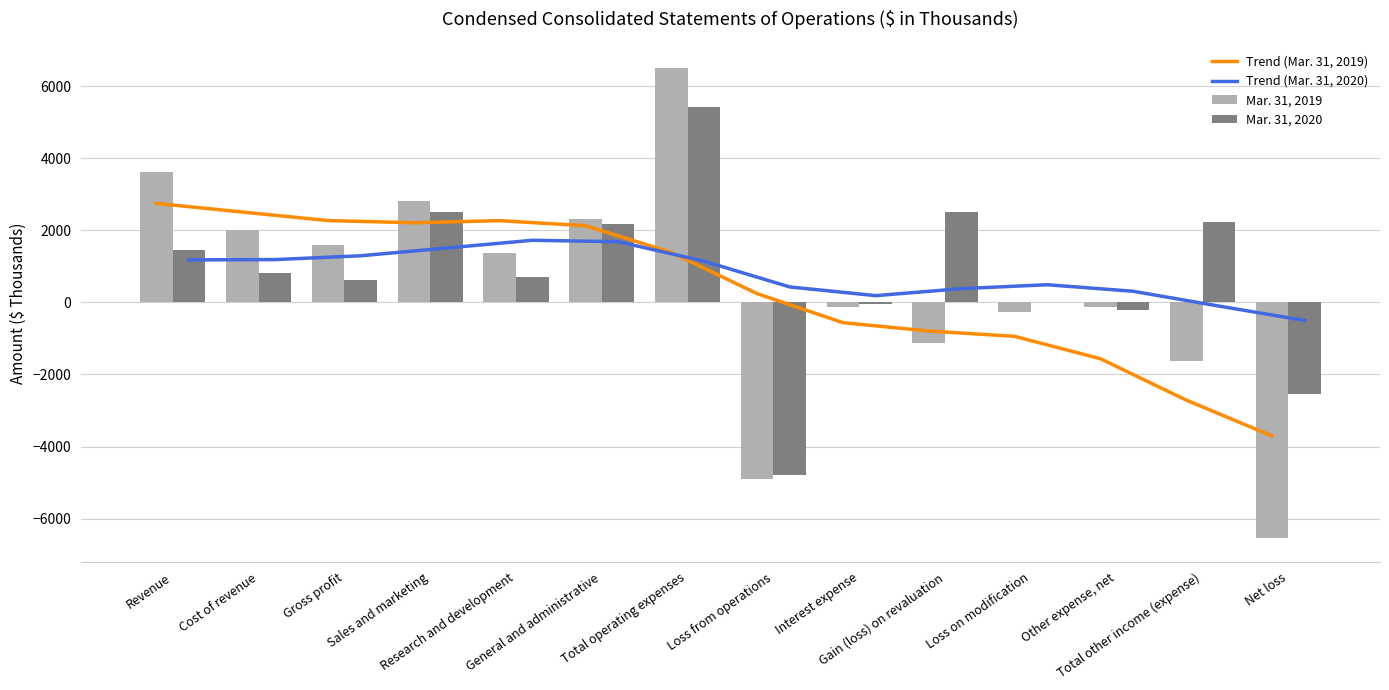

What is the sum of all Mar. 31, 2020 values?

10951